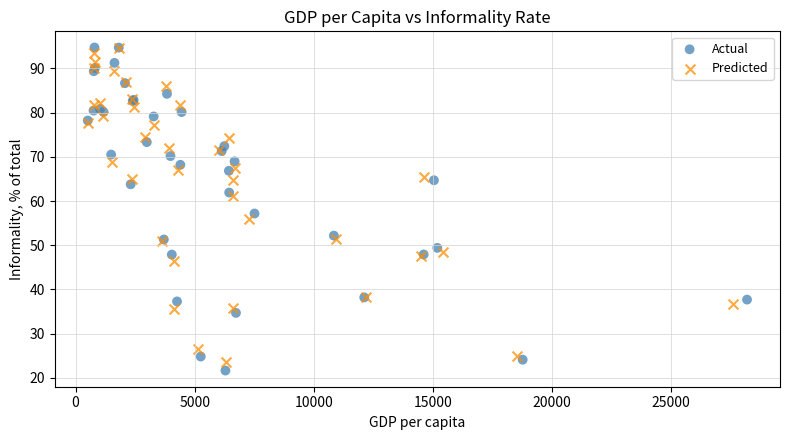

Which series has the largest Y range (max minus min)?

Actual